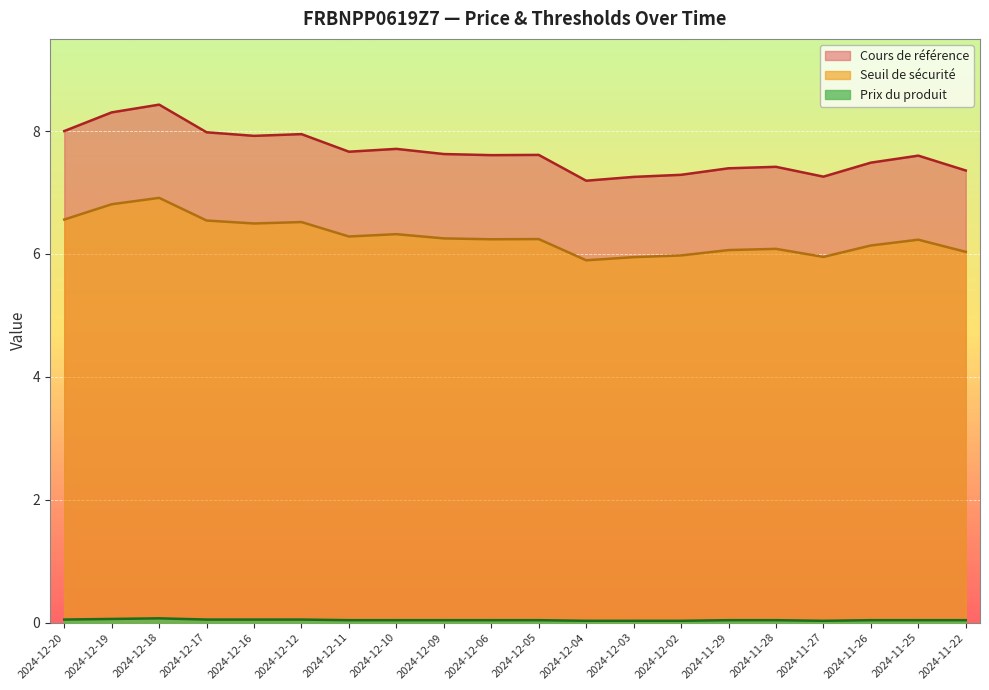

Reading right to left, transcribe all the data shown in this chart.

Seuil de sécurité: 6.0	6.2	6.1	6.0	6.1	6.1	6.0	5.9	5.9	6.2	6.2	6.3	6.3	6.3	6.5	6.5	6.5	6.9	6.8	6.6
Cours de référence: 7.4	7.6	7.5	7.3	7.4	7.4	7.3	7.3	7.2	7.6	7.6	7.6	7.7	7.7	8.0	7.9	8.0	8.4	8.3	8.0
Prix du produit: 0.0	0.0	0.0	0.0	0.0	0.0	0.0	0.0	0.0	0.0	0.0	0.0	0.0	0.0	0.1	0.1	0.1	0.1	0.1	0.1